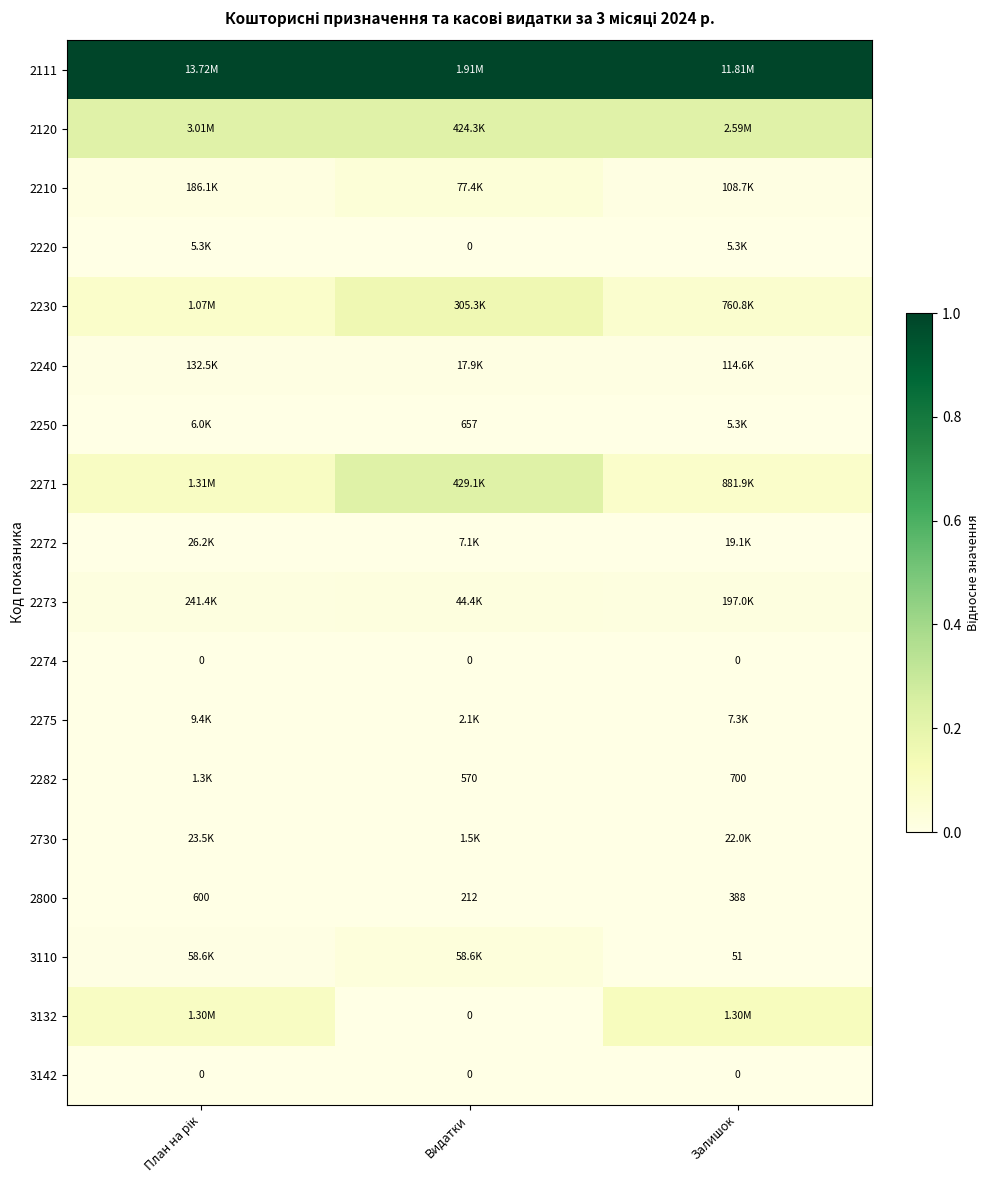

Is it true that 2282 equals 0.0 at План на рік?

False